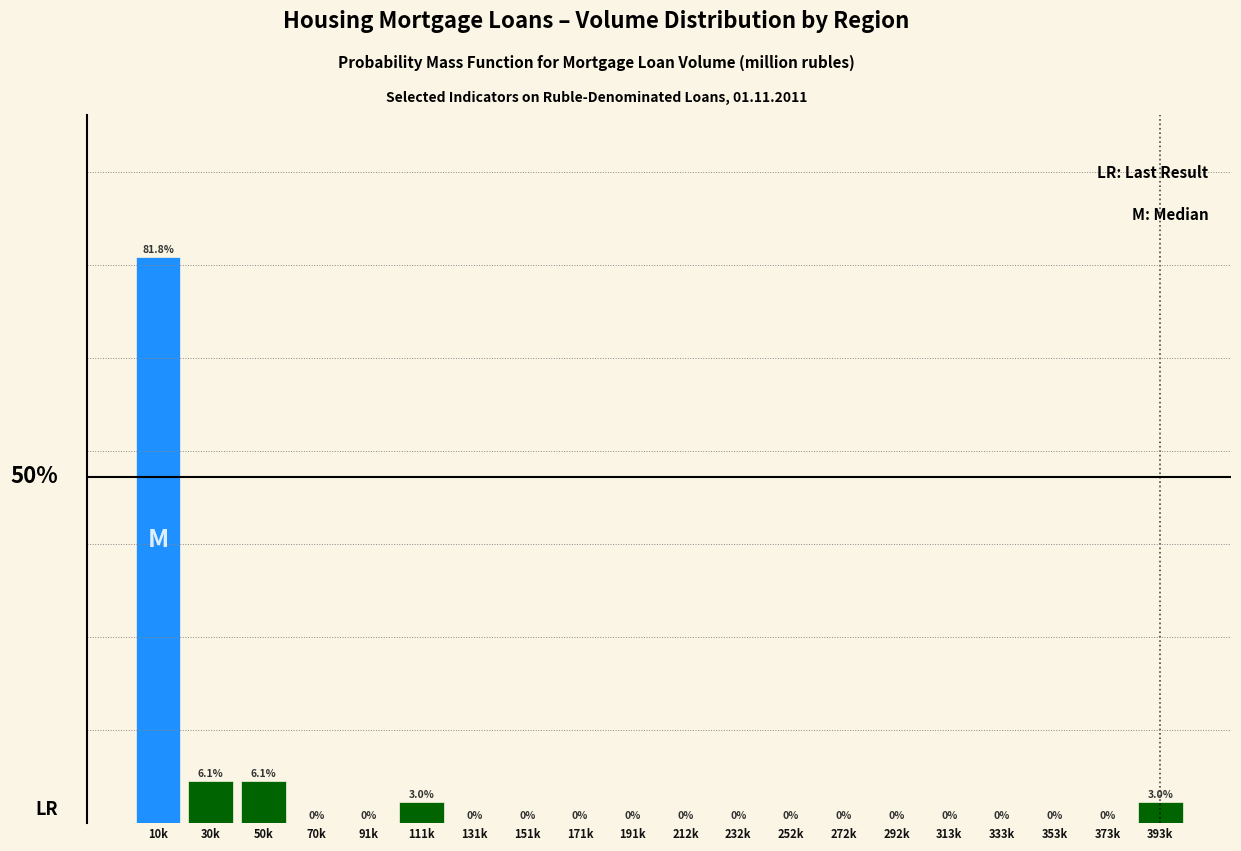

Which category has the highest value across all series?

10k